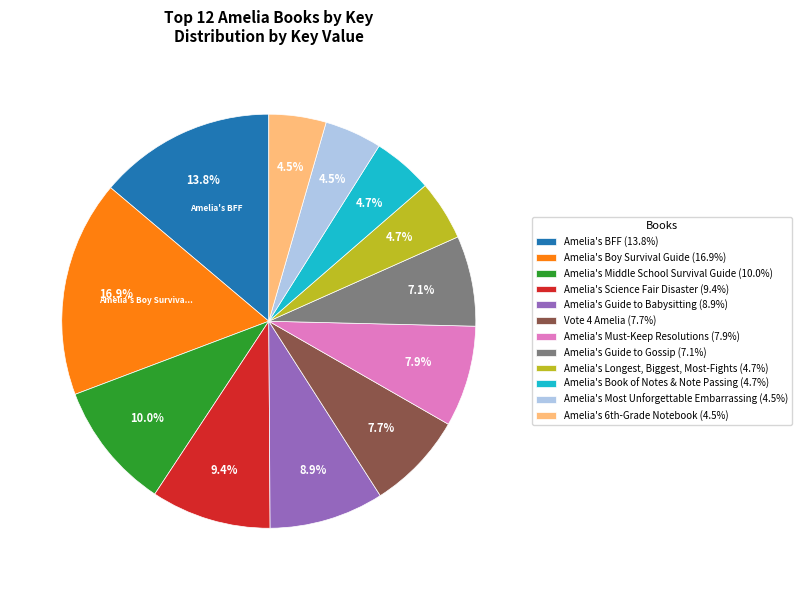

Is it true that Amelia's Guide to Babysitting is 9% of the pie?

True